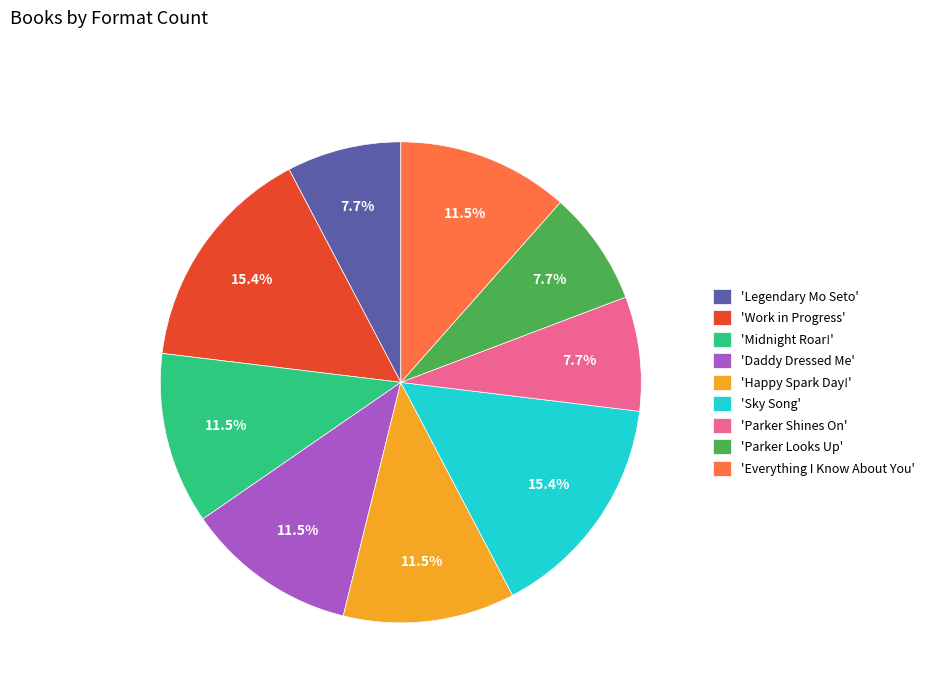

Does any single category account for the majority?

No